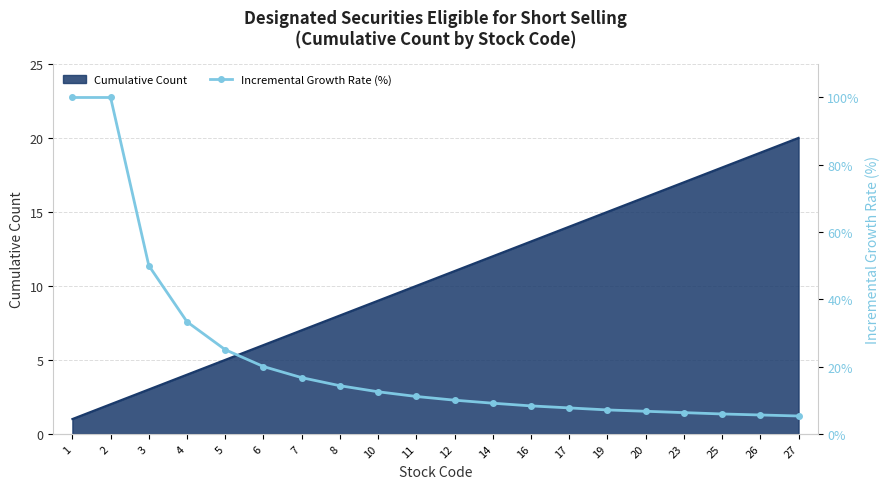

How many data points does each series have?

20